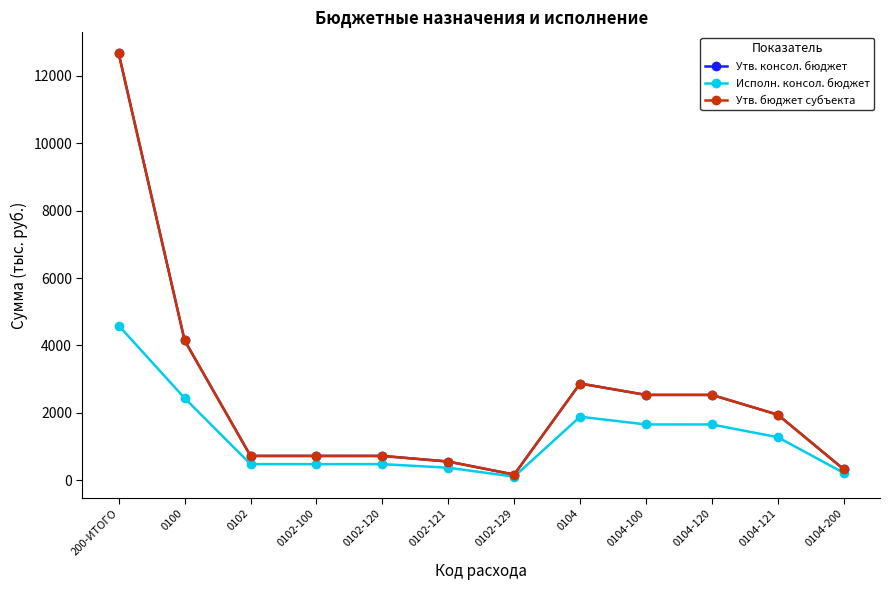

The value of Исполн. консол. бюджет at 0102-120 is 477.4. True or false?

True